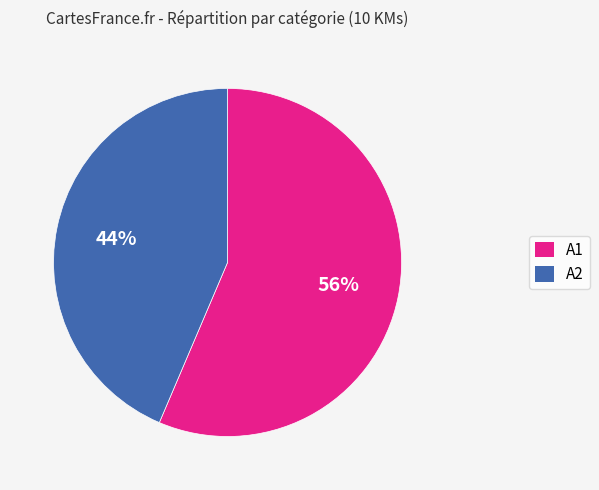

Approximately how many times larger is the value at A2 compared to A1?

0.8